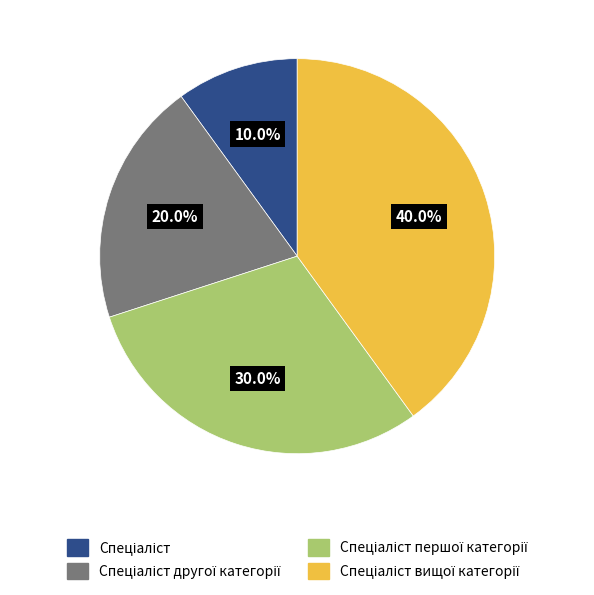

Is there any slice that represents more than half of the pie?

No